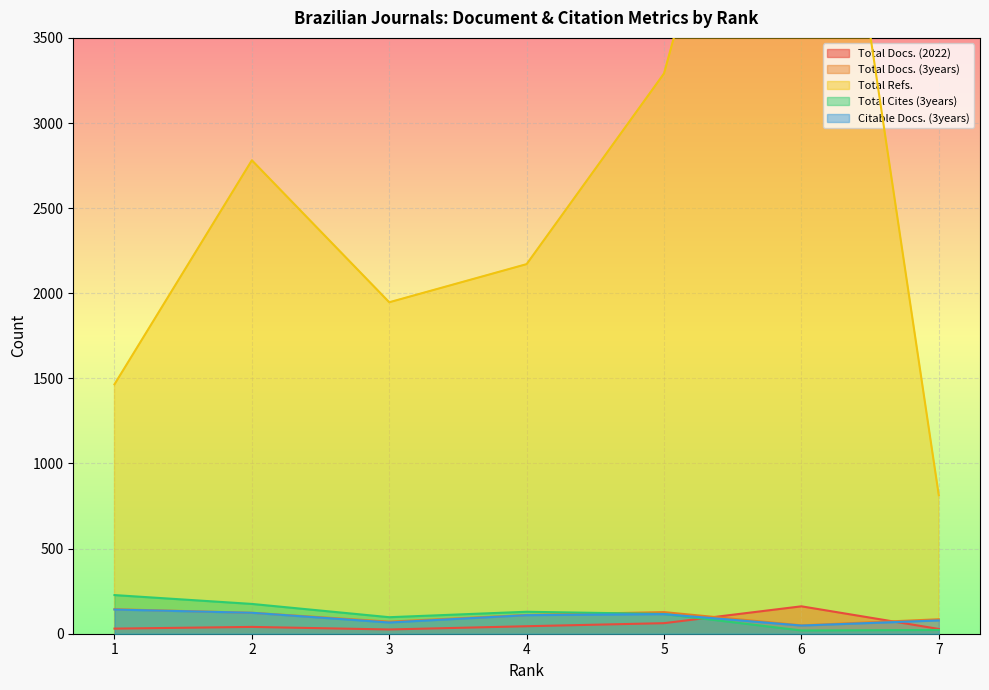

What is the difference between the second highest and minimum values in the Citable Docs. (3years) series?

75